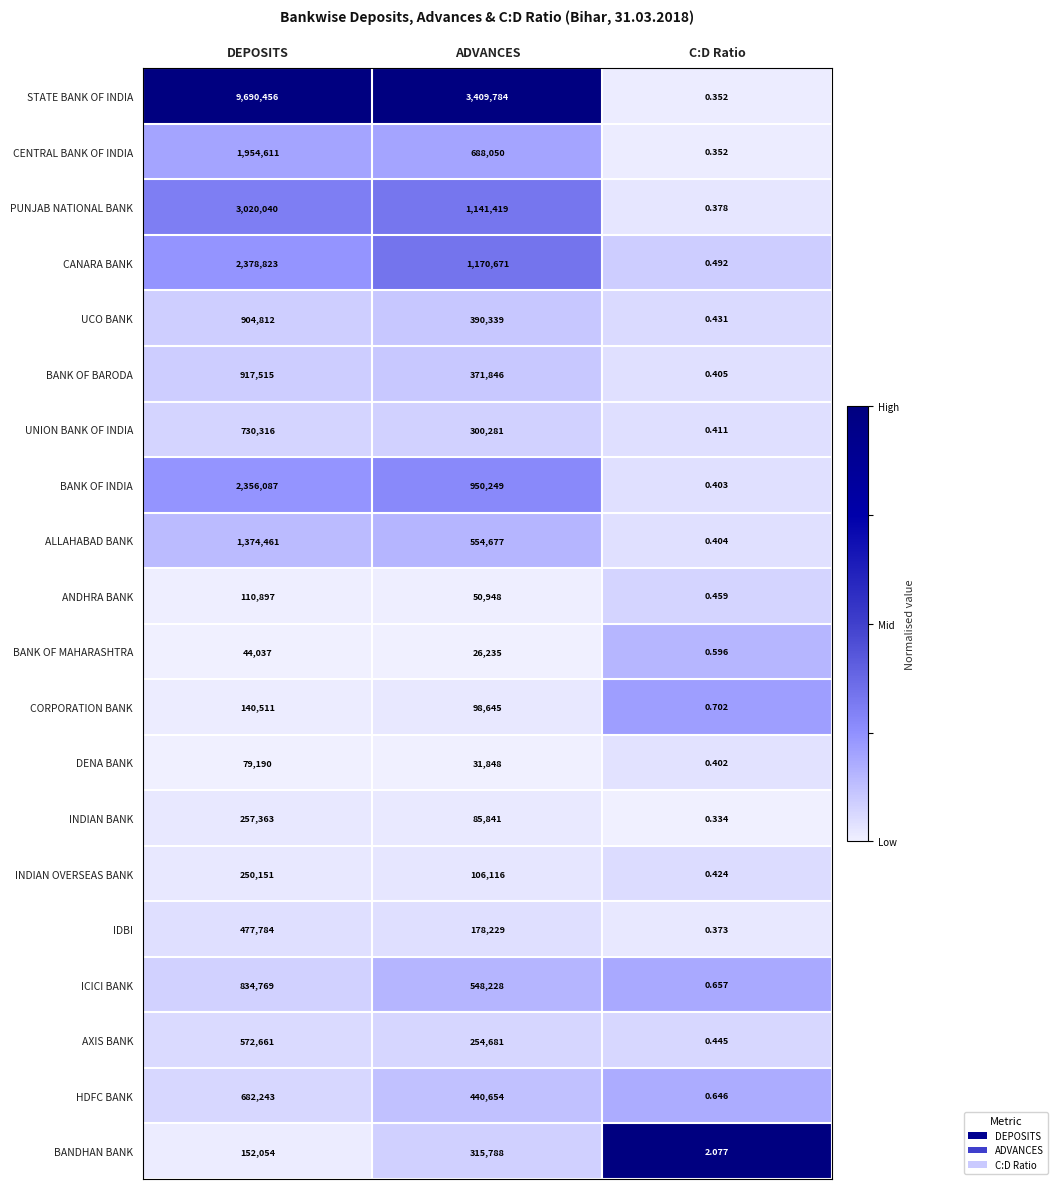

Rank the series by their maximum value, from lowest to highest.

BANK OF MAHARASHTRA, DENA BANK, ANDHRA BANK, CORPORATION BANK, INDIAN OVERSEAS BANK, INDIAN BANK, BANDHAN BANK, IDBI, AXIS BANK, HDFC BANK, UNION BANK OF INDIA, ICICI BANK, UCO BANK, BANK OF BARODA, ALLAHABAD BANK, CENTRAL BANK OF INDIA, BANK OF INDIA, CANARA BANK, PUNJAB NATIONAL BANK, STATE BANK OF INDIA